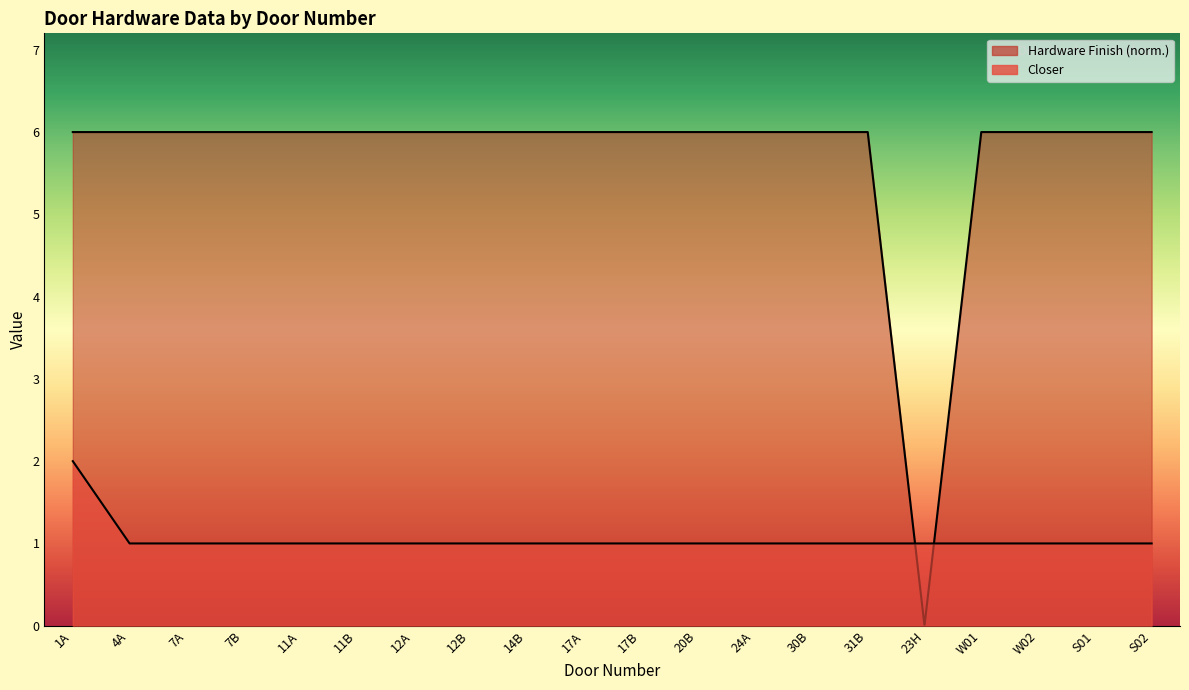

Where do Hardware Finish and Closer first cross each other?

31B and 23H